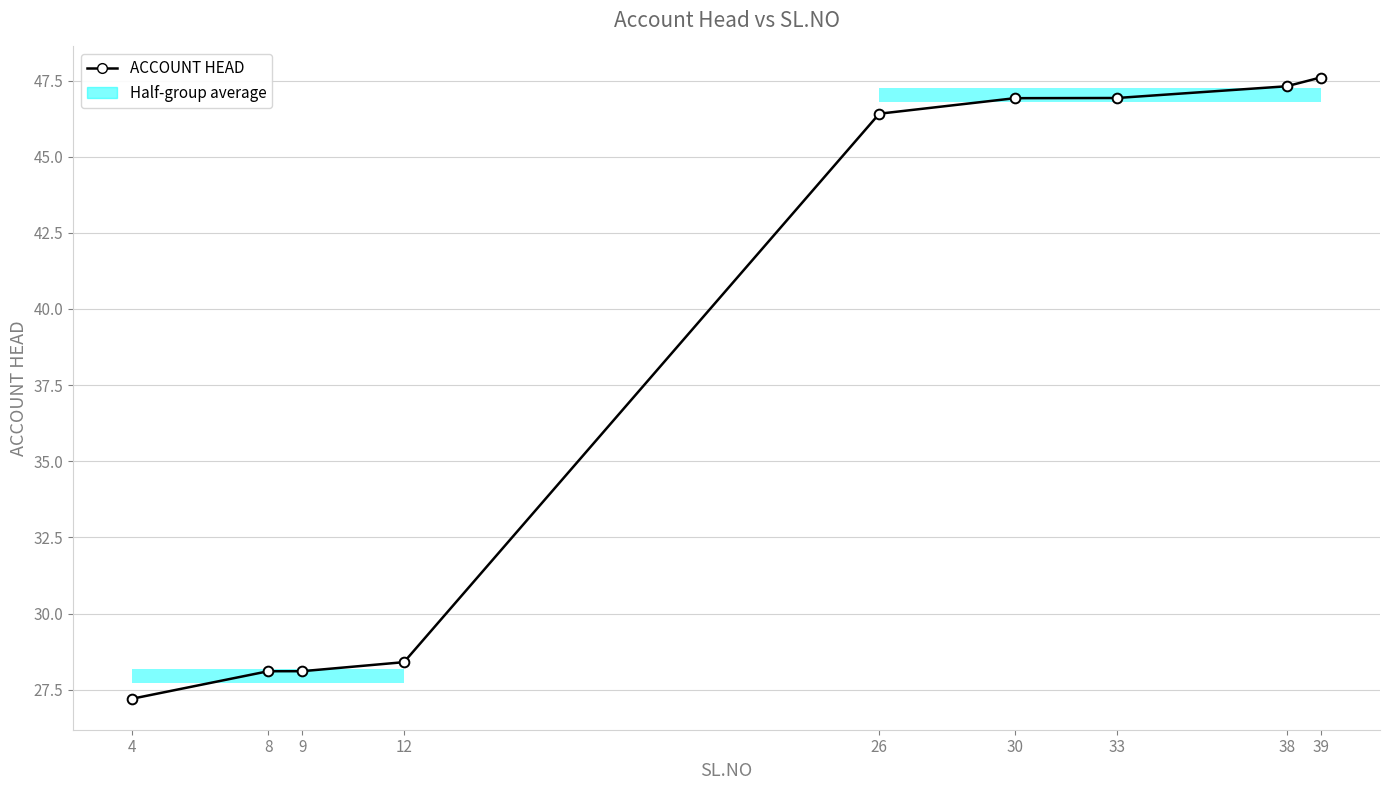

Reading right to left, extract all data points from this chart.

39=47.6	38=47.3	33=46.9	30=46.9	26=46.4	12=28.4	9=28.1	8=28.1	4=27.2